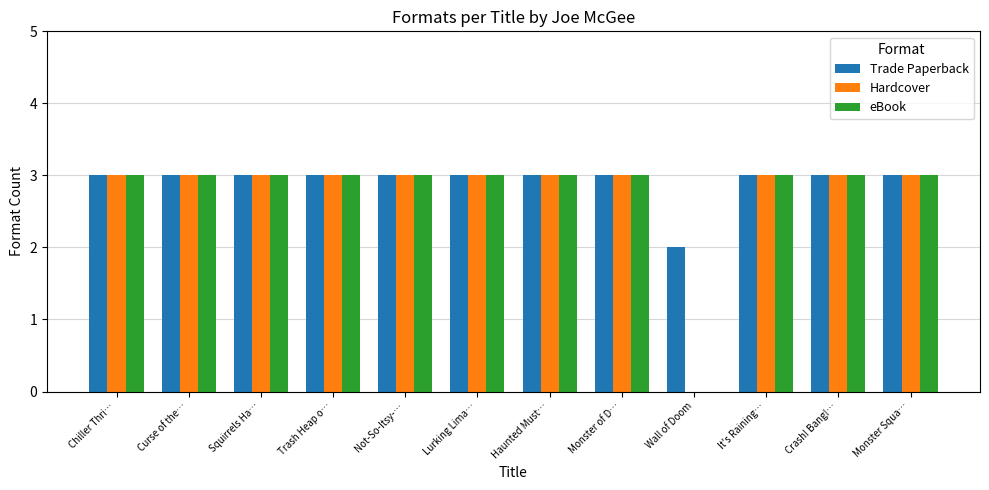

What is the sum of all Hardcover values?

33